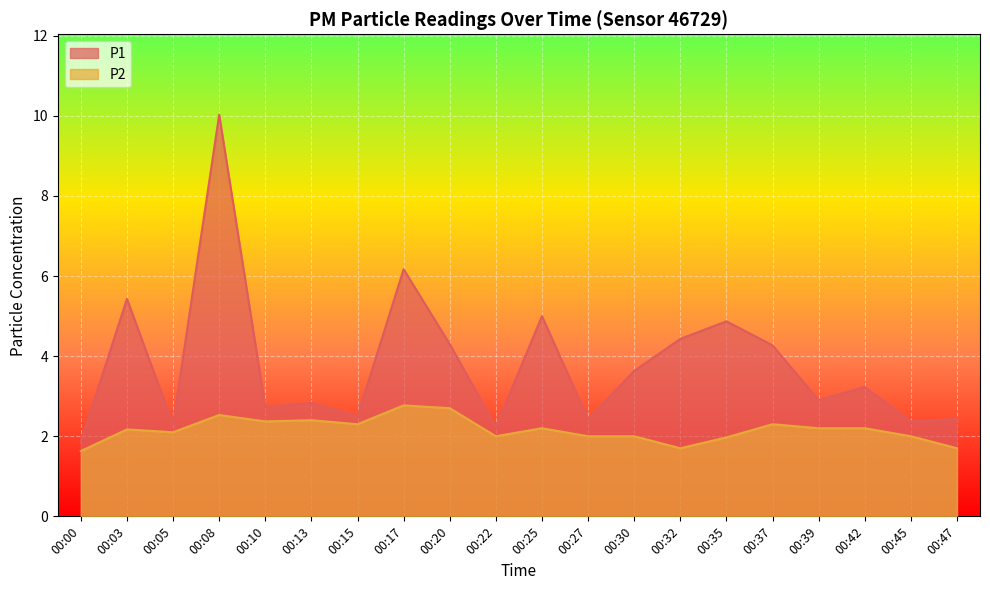

Which series changed the most between 00:32 and 00:47?

P1